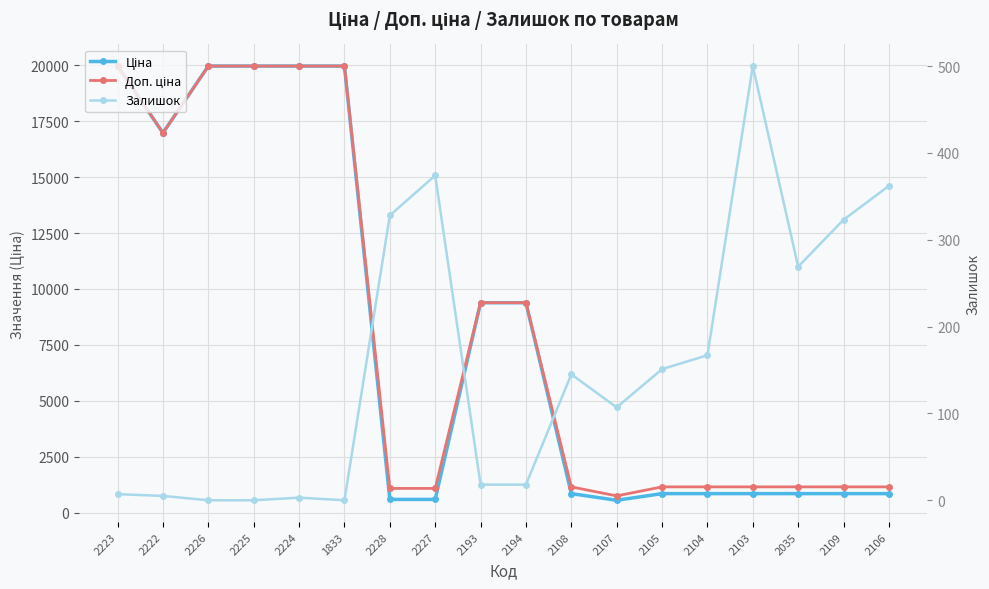

Which series changed the most between 2108 and 2106?

Залишок